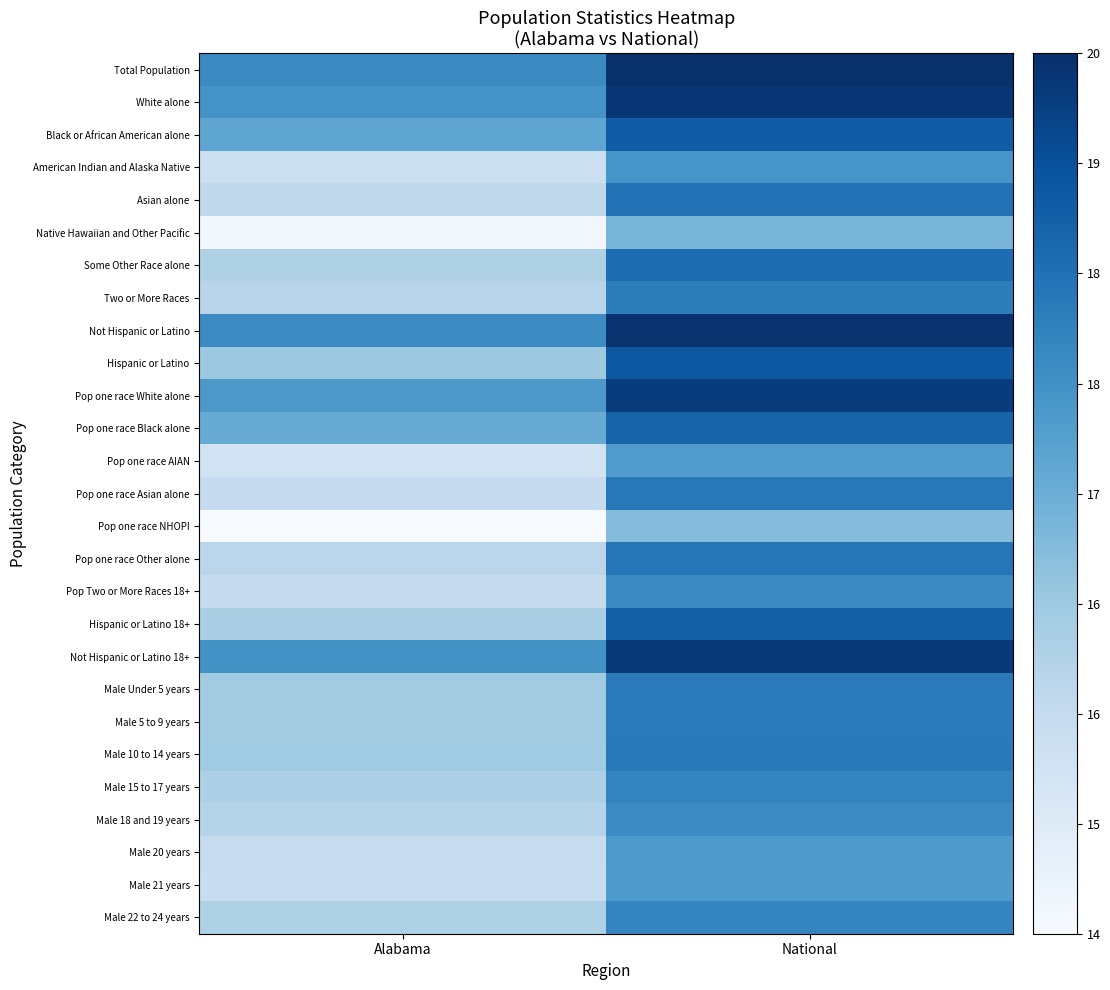

At National, list the series in order from smallest to largest.

Pop one race NHOPI, Native Hawaiian and Other Pacific, Pop one race AIAN, Male 21 years, Male 20 years, American Indian and Alaska Native, Male 18 and 19 years, Pop Two or More Races 18+, Male 22 to 24 years, Male 15 to 17 years, Two or More Races, Male Under 5 years, Male 5 to 9 years, Male 10 to 14 years, Pop one race Asian alone, Pop one race Other alone, Asian alone, Some Other Race alone, Pop one race Black alone, Hispanic or Latino 18+, Black or African American alone, Hispanic or Latino, Pop one race White alone, Not Hispanic or Latino 18+, White alone, Not Hispanic or Latino, Total Population